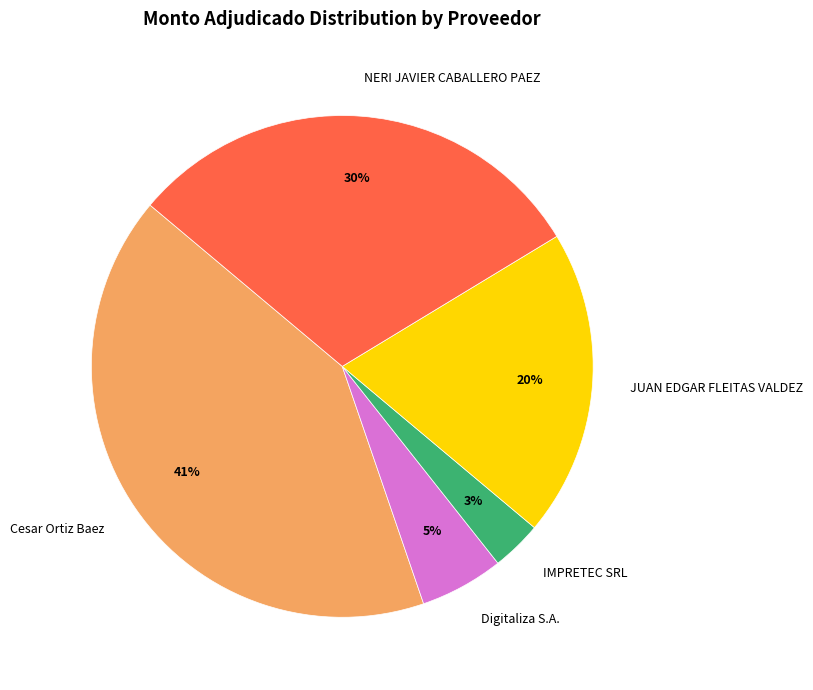

True or false: Digitaliza S.A. accounts for 5% of the total.

True